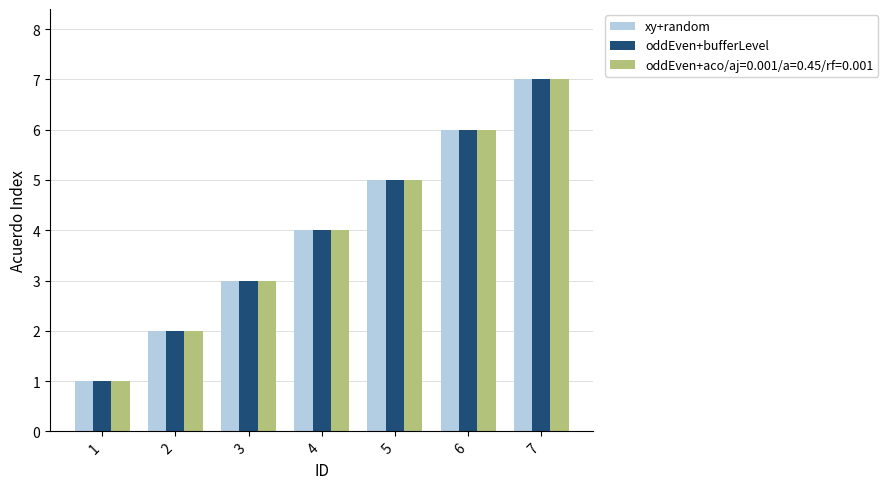

At which category does the chart reach its peak across all series?

7